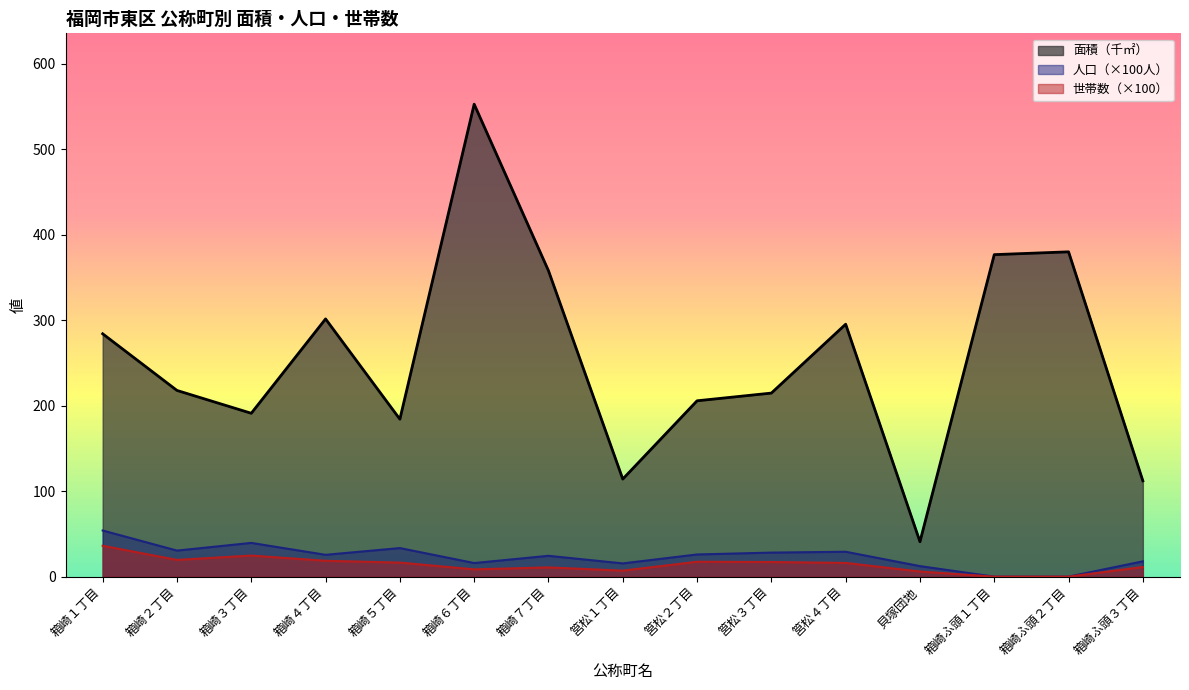

At 筥松４丁目, list the series in order from largest to smallest.

面積（千㎡）, 人口（×100人）, 世帯数（×100）